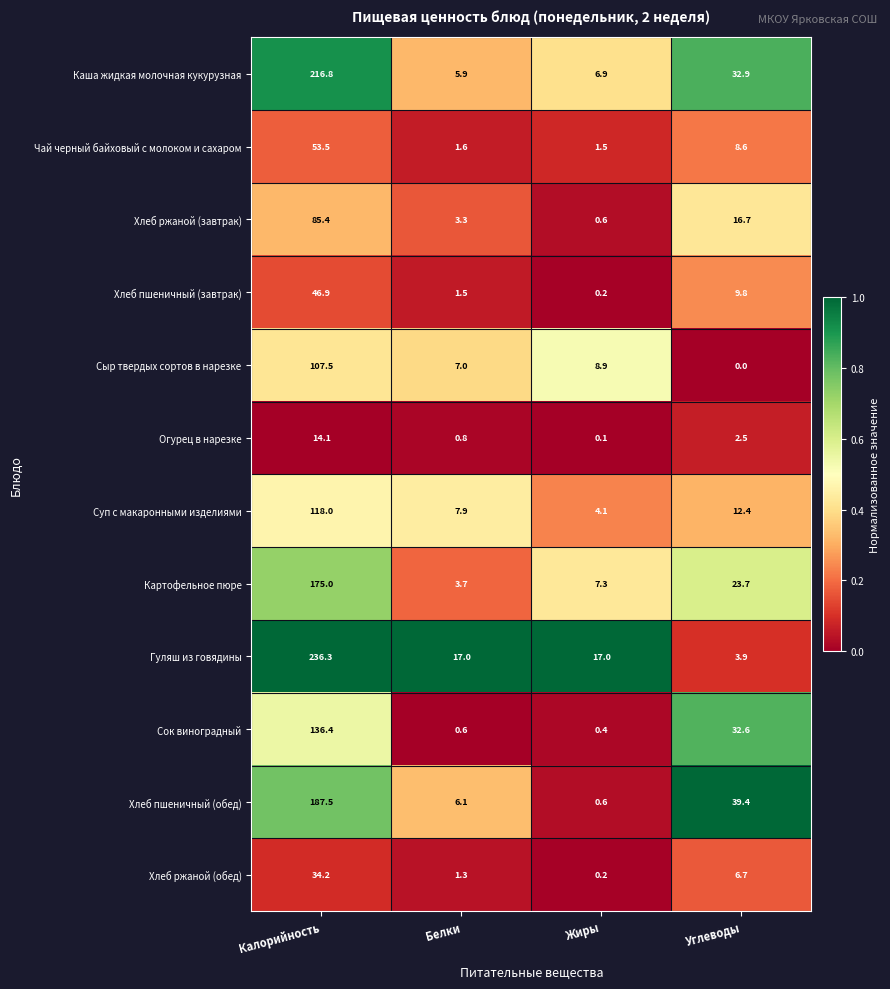

What is the difference between the second highest and minimum values in the Гуляш из говядины series?

13.1